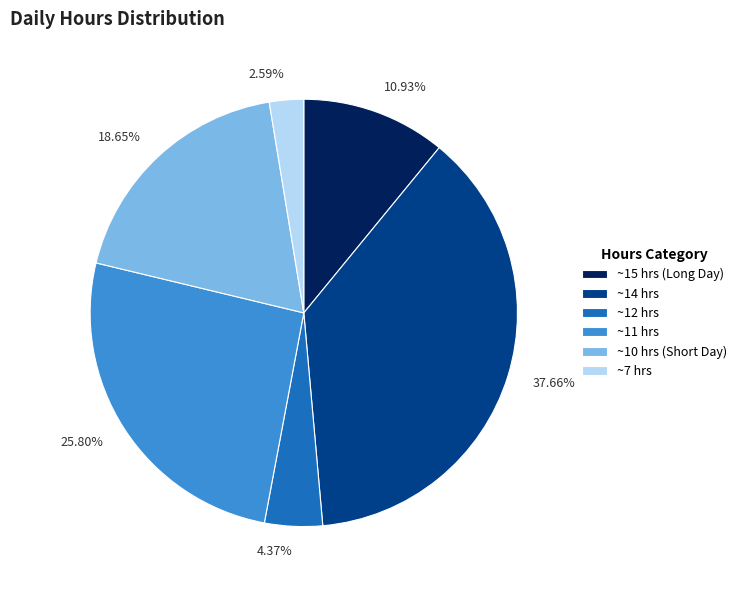

Is there a majority slice in this chart?

No